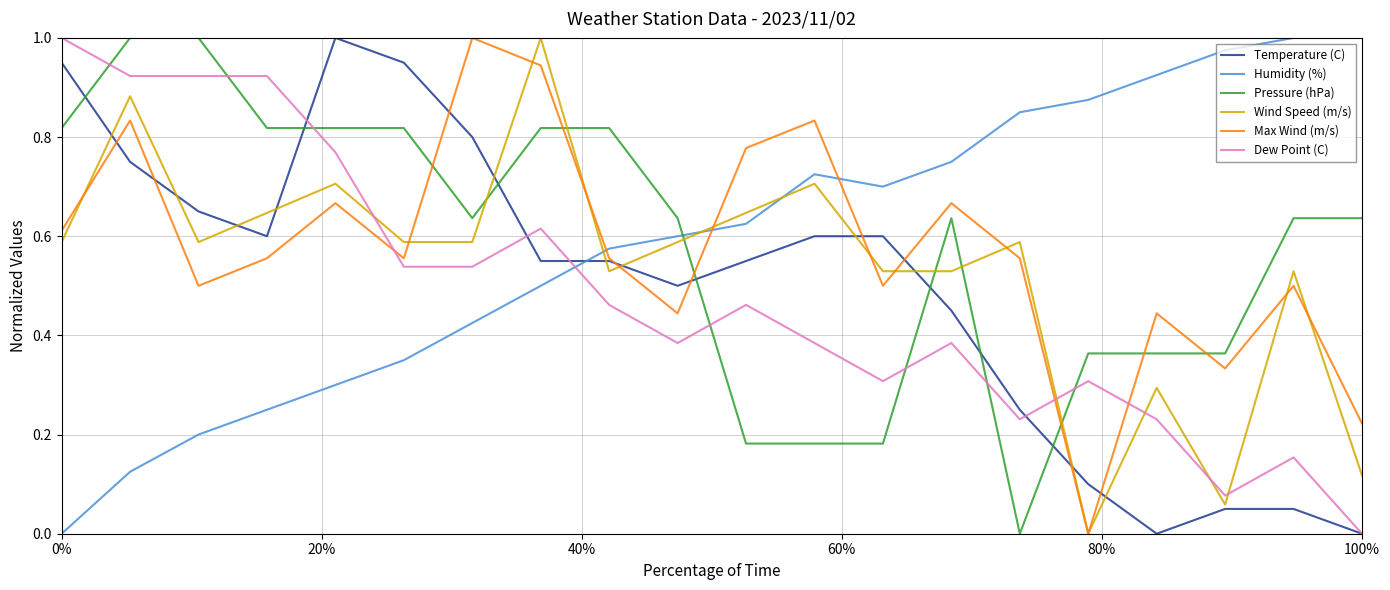

How many lines are shown in the chart?

6